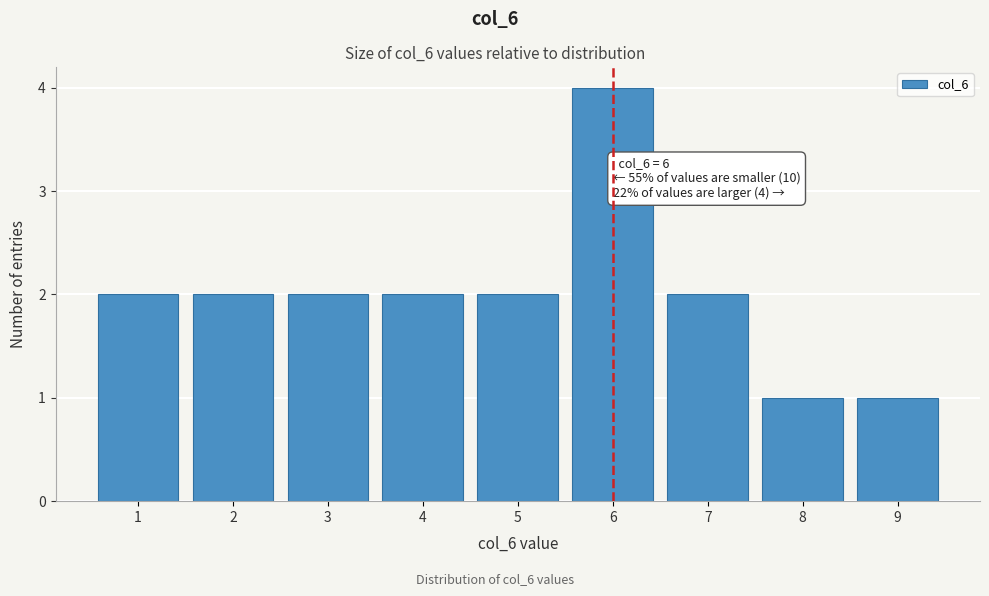

Which range on the x-axis has the tallest bar?

5.5 to 6.5